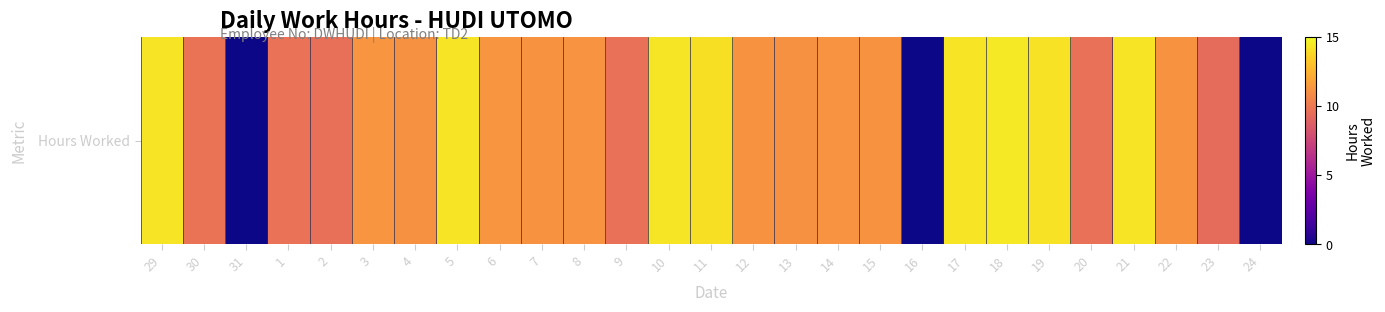

True or false: the data shows 19.7 at 6.

False